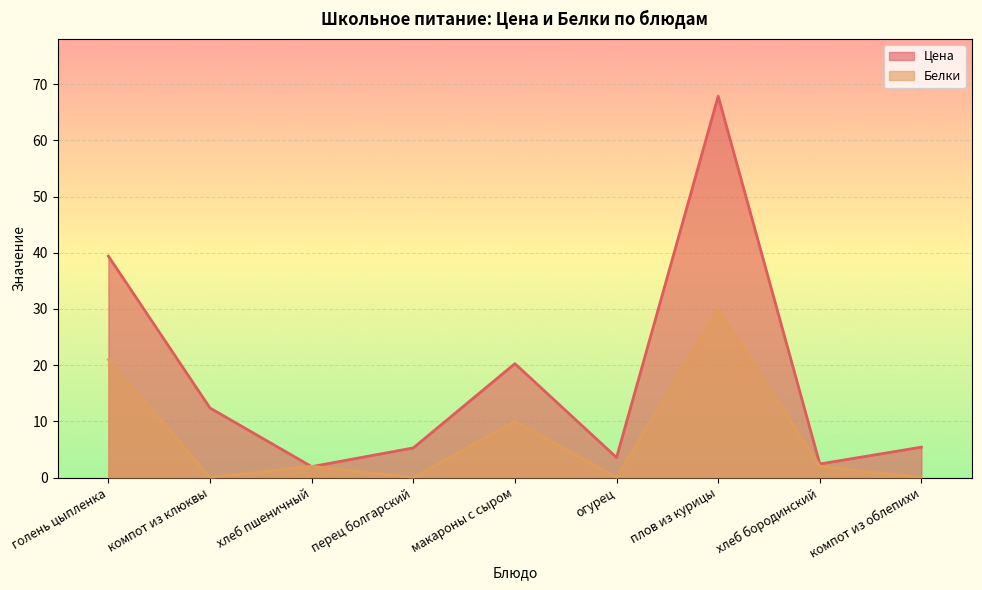

What is the maximum value shown in the chart?

67.9